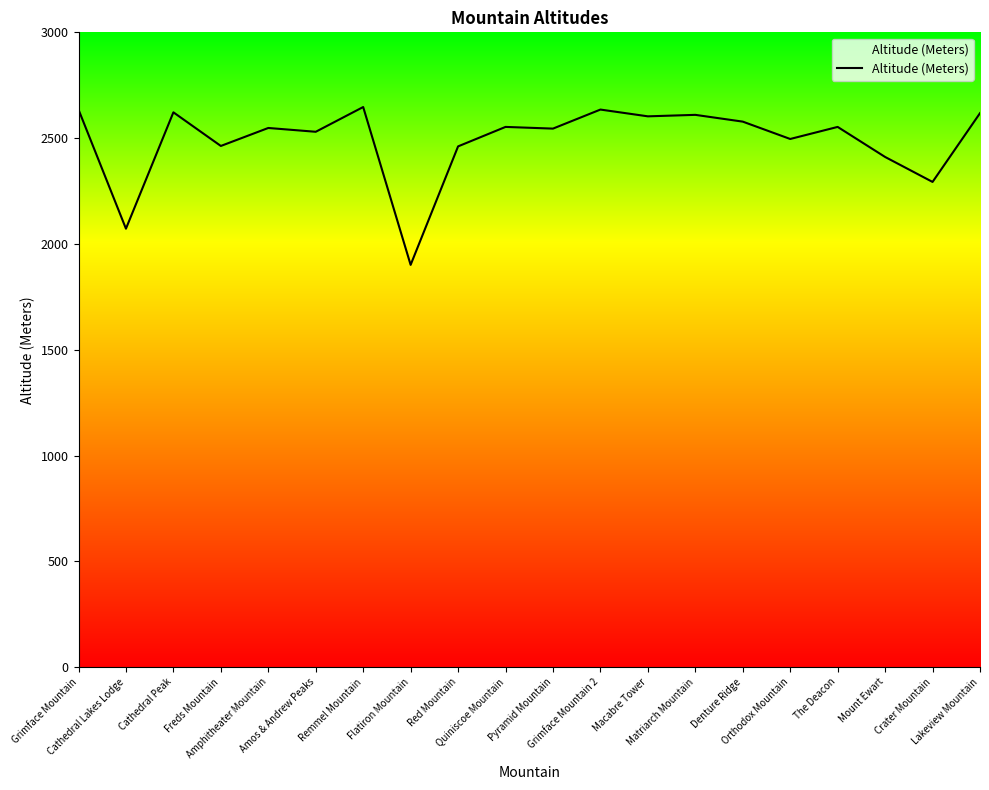

Read the value at Remmel Mountain.

2647